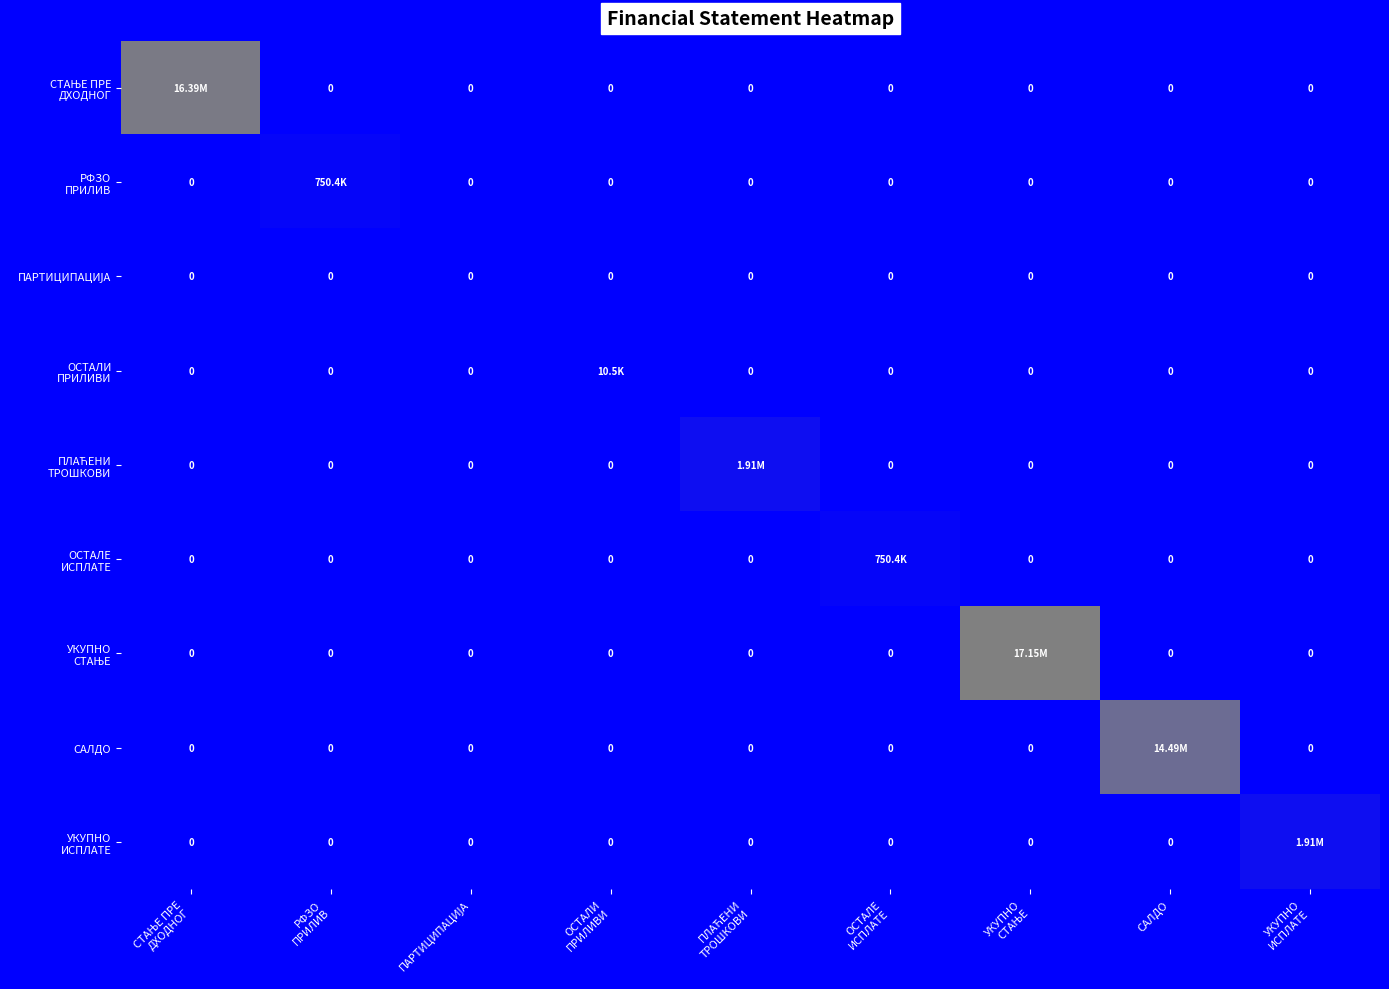

Is it true that САЛДО equals 6412731.1 at ОСТАЛЕ ИСПЛАТЕ?

False